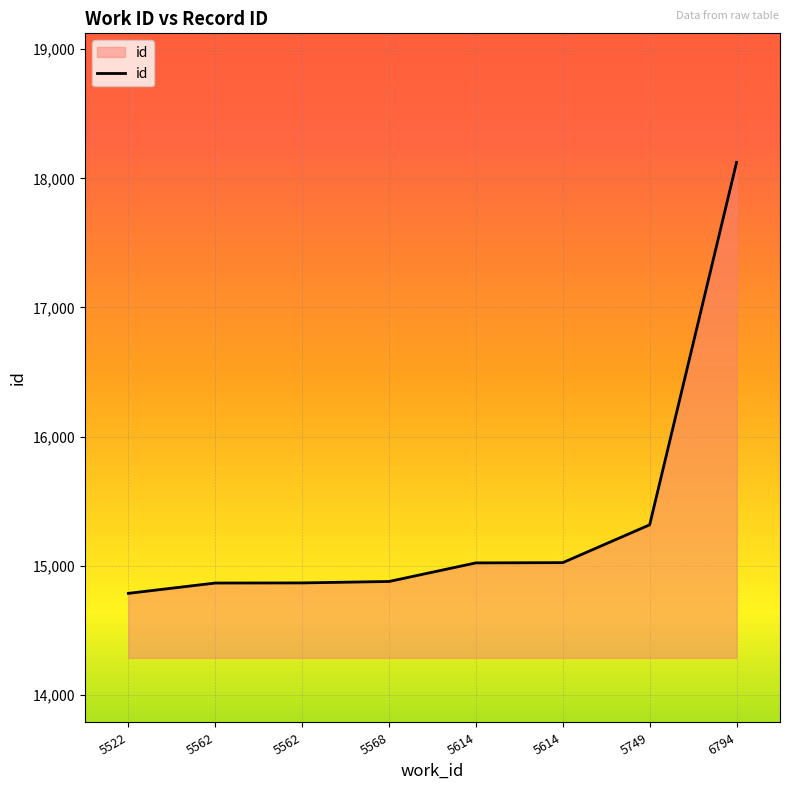

Reading left to right, extract all data points from this chart.

5522=14785	5562=14865	5562=14866	5568=14877	5614=15021	5614=15023	5749=15316	6794=18123